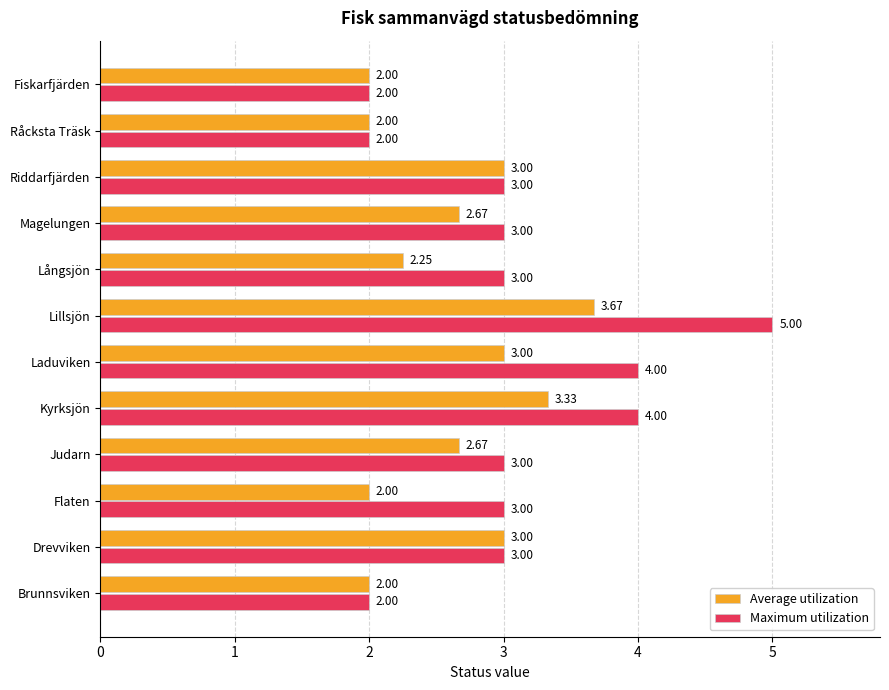

Which series changed the most between Brunnsviken and Lillsjön?

Maximum utilization